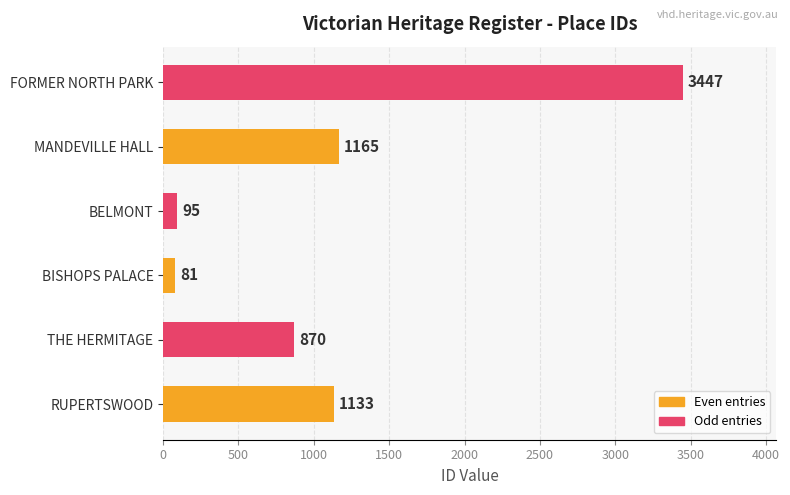

Count the number of categories in the chart.

6